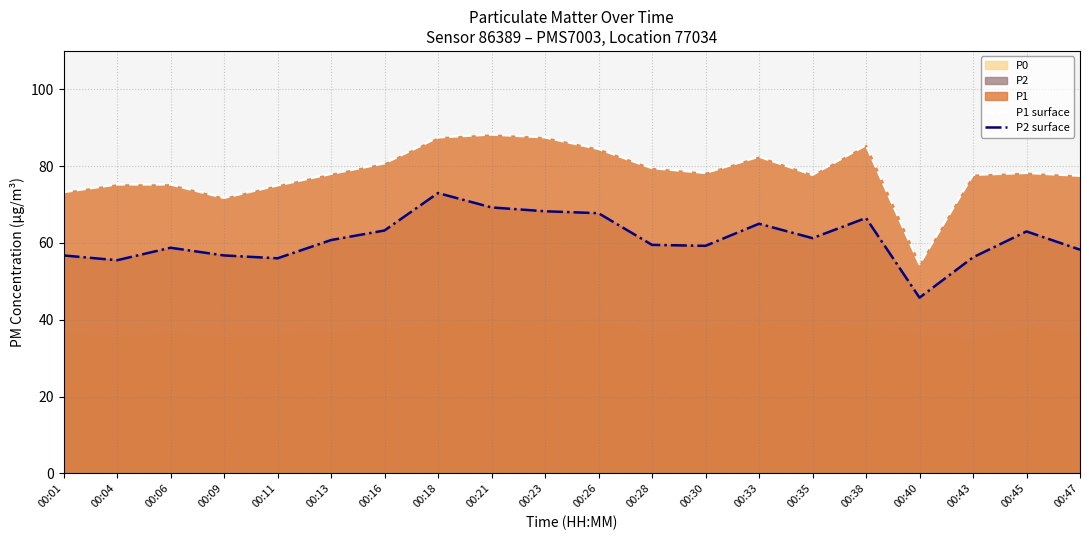

Is it true that P1 surface equals 44.6 at 00:16?

False